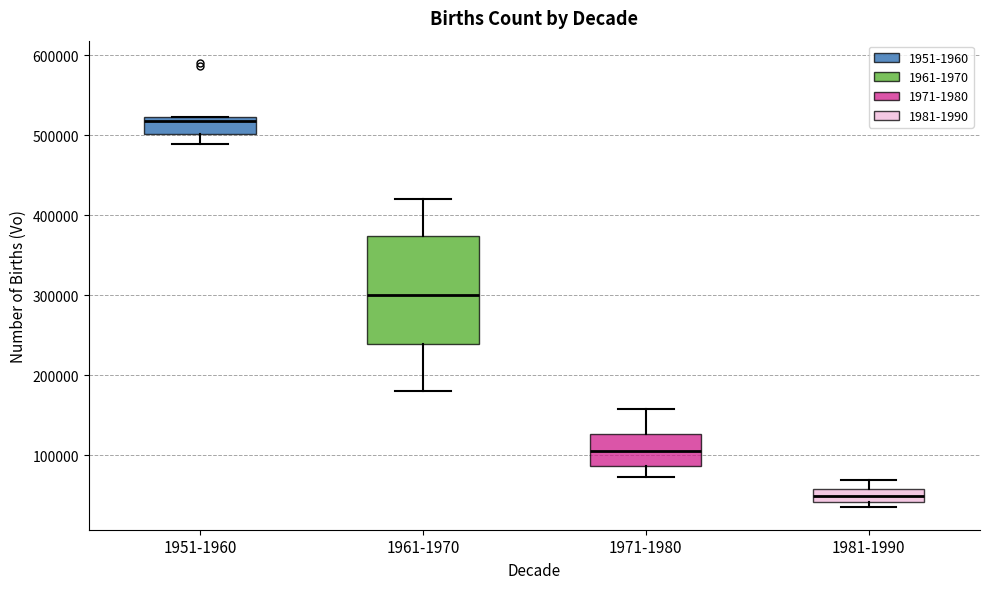

Which box is the tallest, from its lower edge to its upper edge?

1961-1970